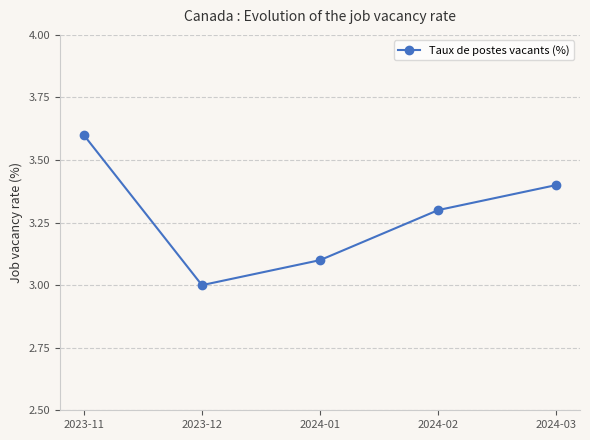

How many lines are shown in the chart?

1